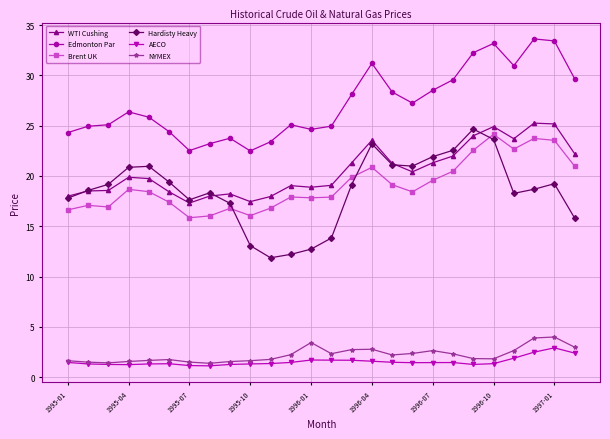

What is the minimum value shown in the chart?

1.1